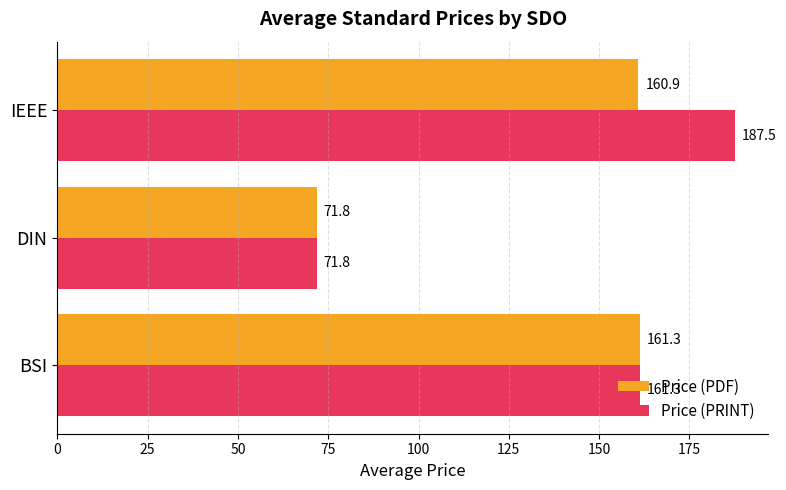

What are all the series names shown in the legend?

Price (PDF), Price (PRINT)